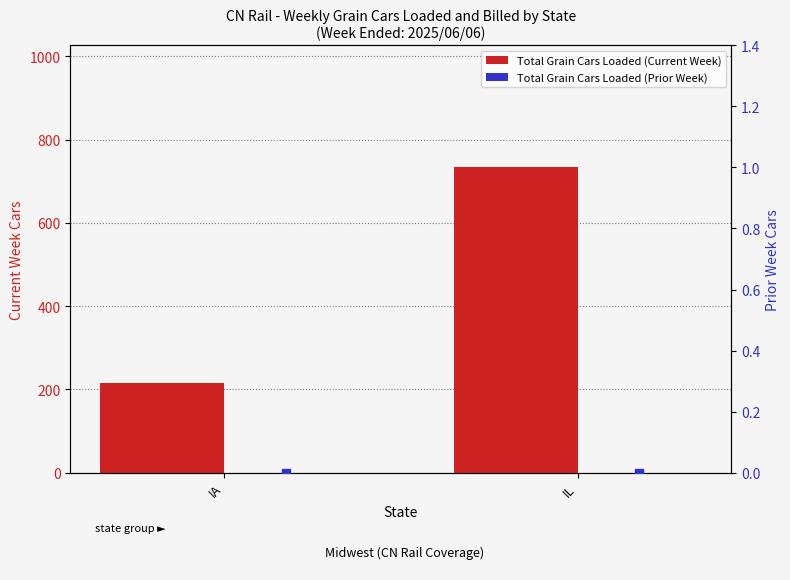

What is the total value across all series at IA?

215